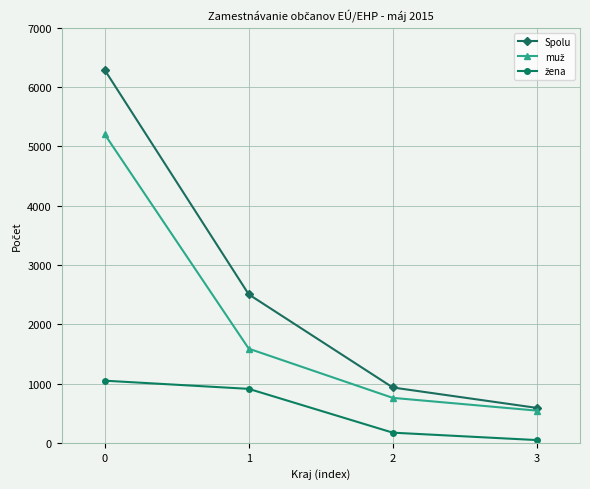

At how many categories does at least one series exceed 470?

4